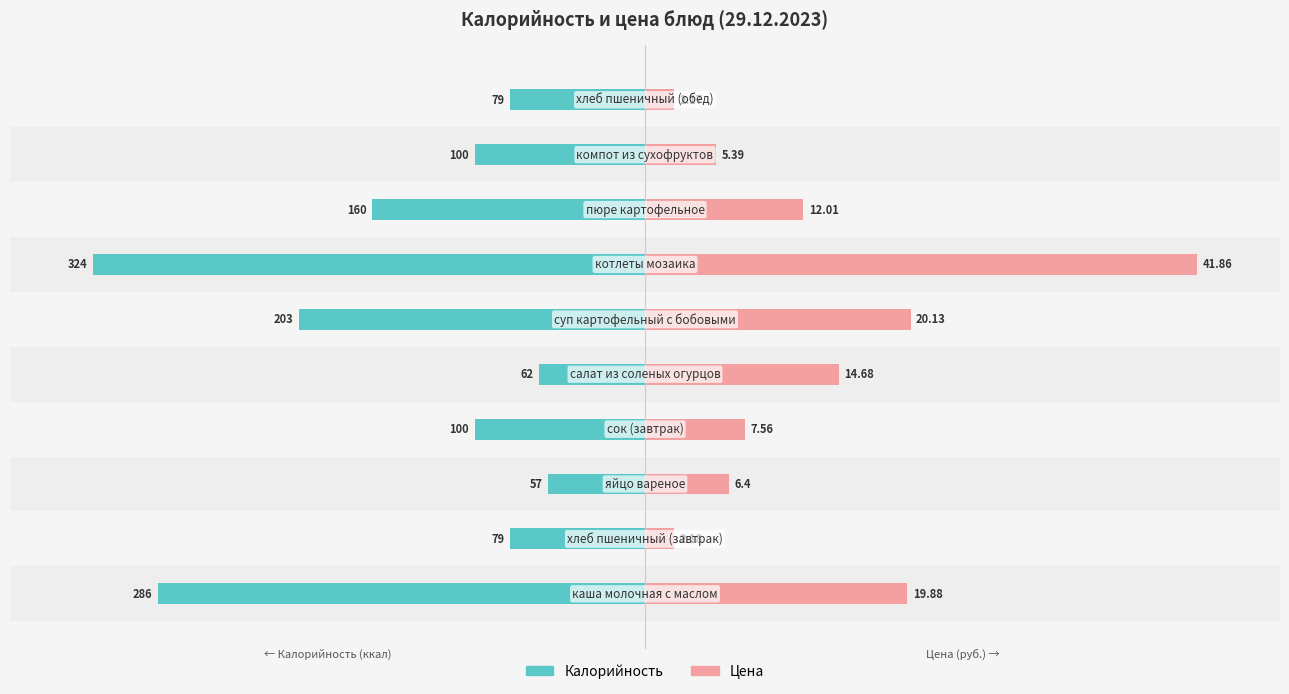

At how many categories does at least one series exceed -6?

10